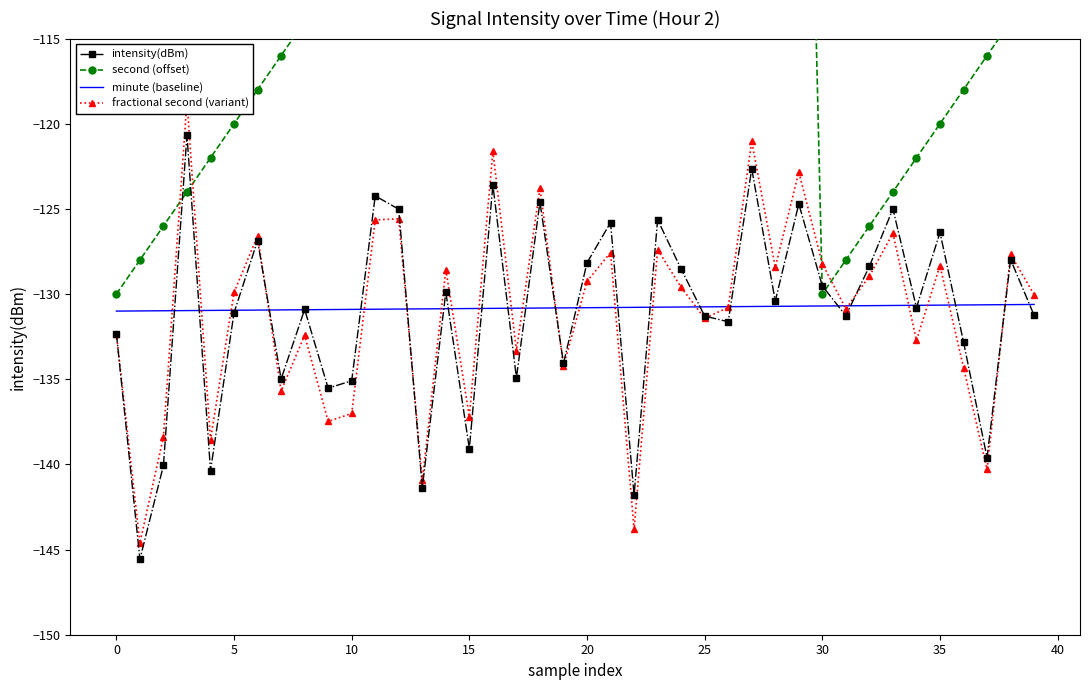

True or false: intensity(dBm) has a value of -65.1 at 25.

False